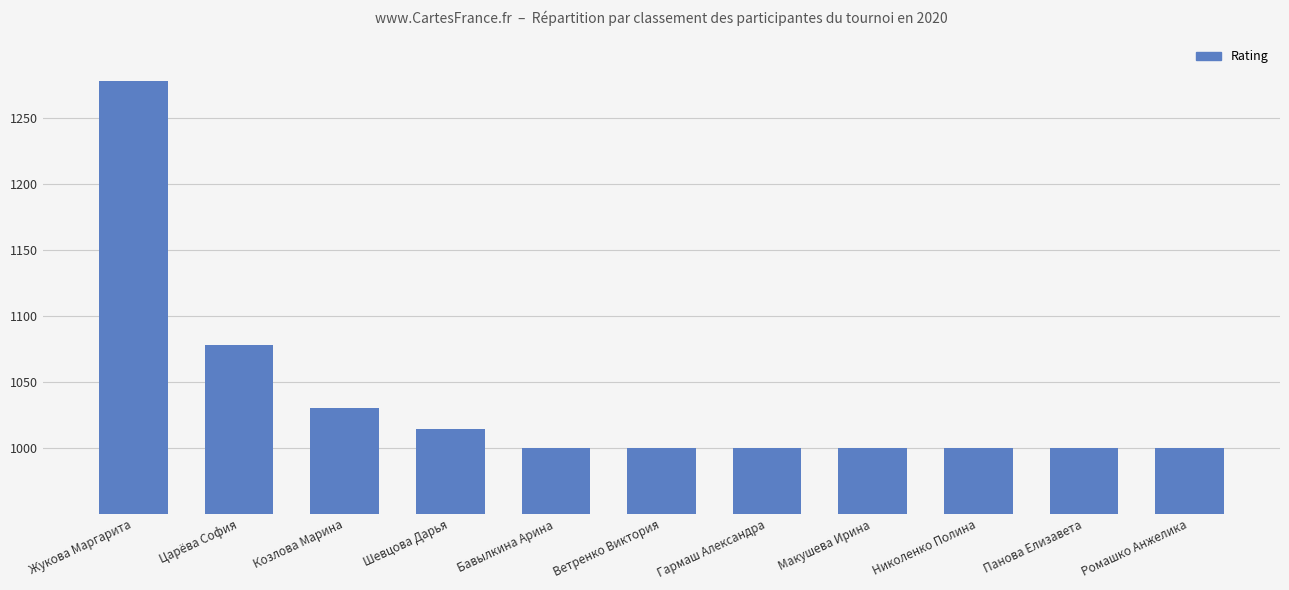

What is the minimum value shown in the chart?

1000